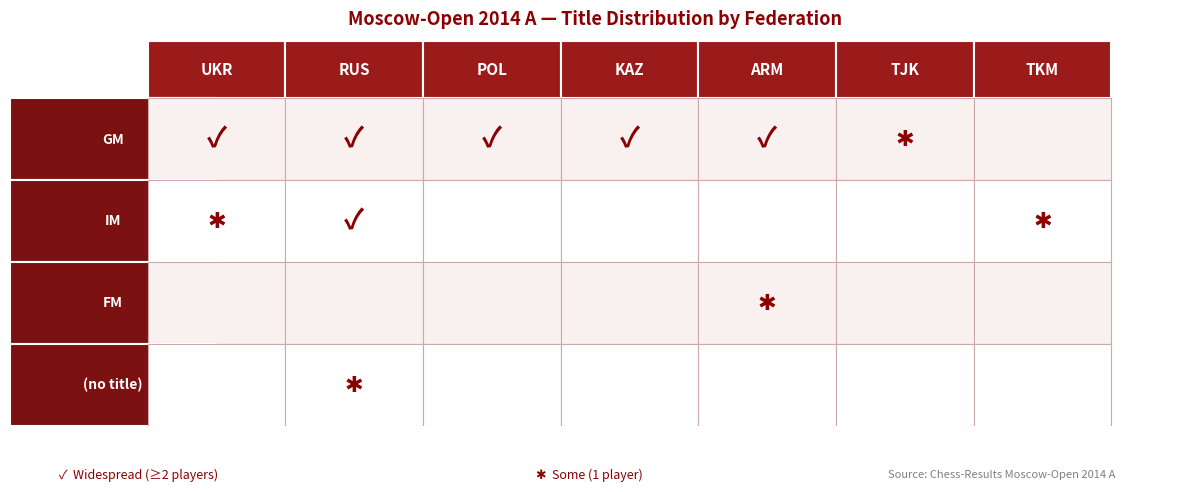

Reading left to right, extract all data points from this chart.

GM: 2	14	3	2	2	1	0
IM: 1	3	0	0	0	0	1
FM: 0	0	0	0	1	0	0
: 0	1	0	0	0	0	0